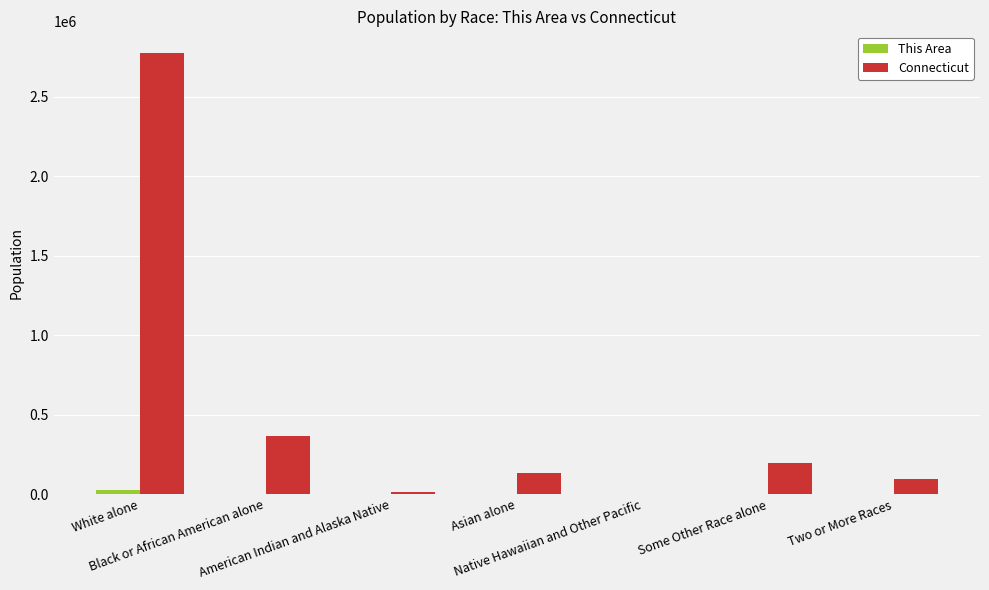

Which series has the largest total across all categories?

Connecticut